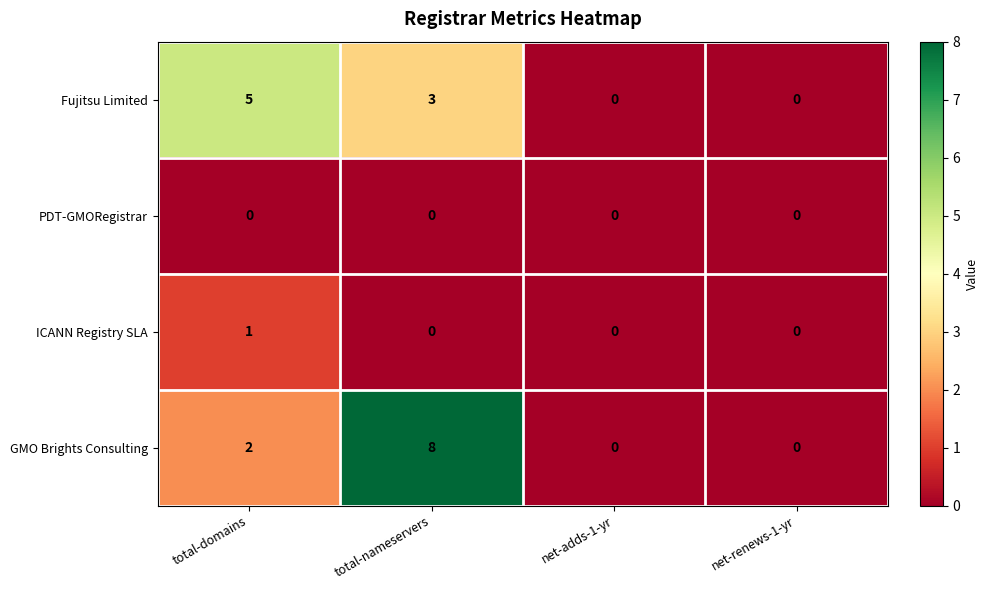

Which series has the largest total across all categories?

GMO Brights Consulting